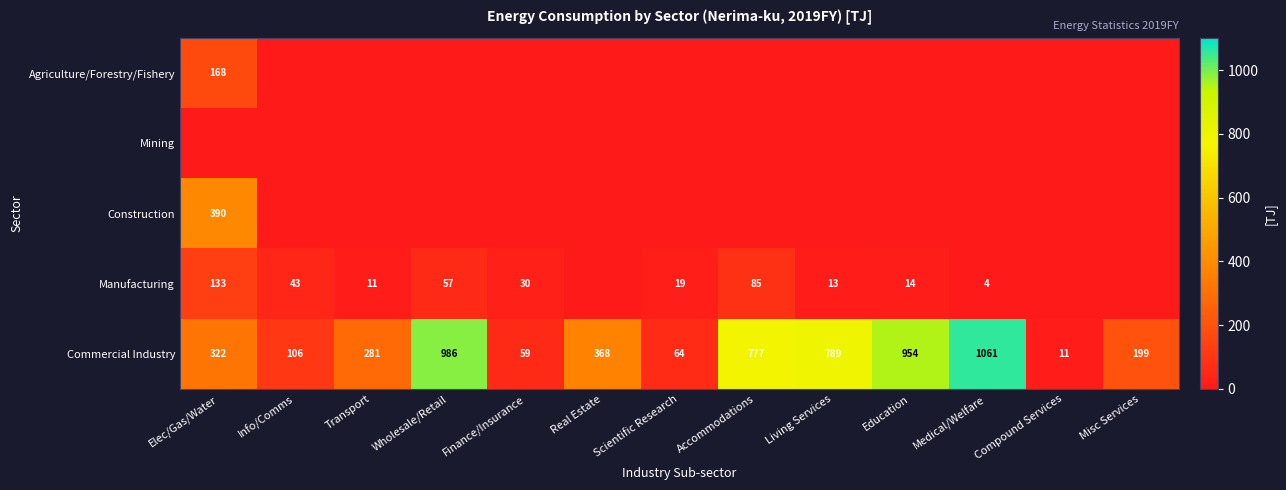

At which category does the chart reach its peak across all series?

Medical/Welfare